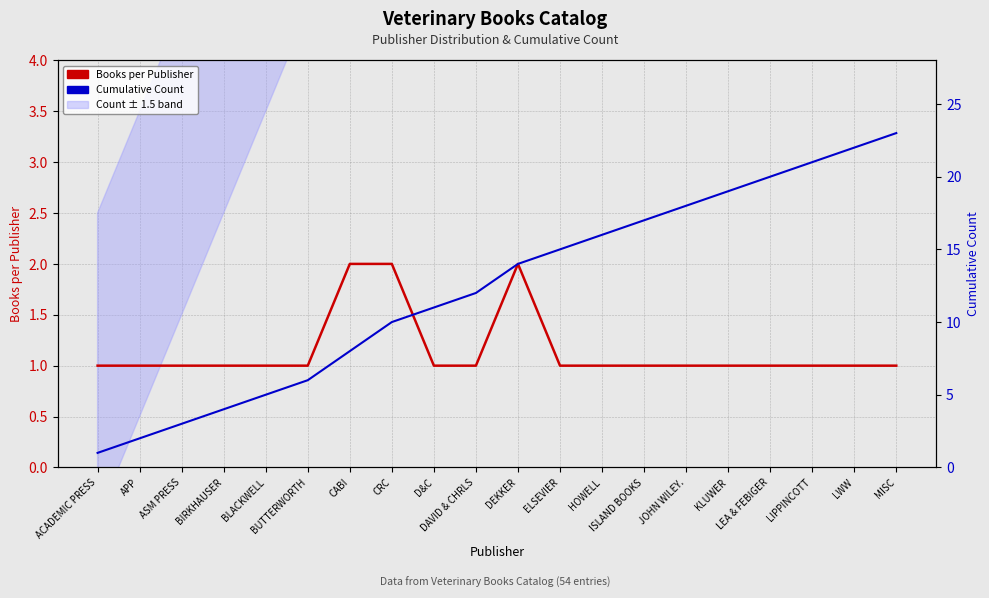

What is the difference between the highest and lowest values at CABI?

6